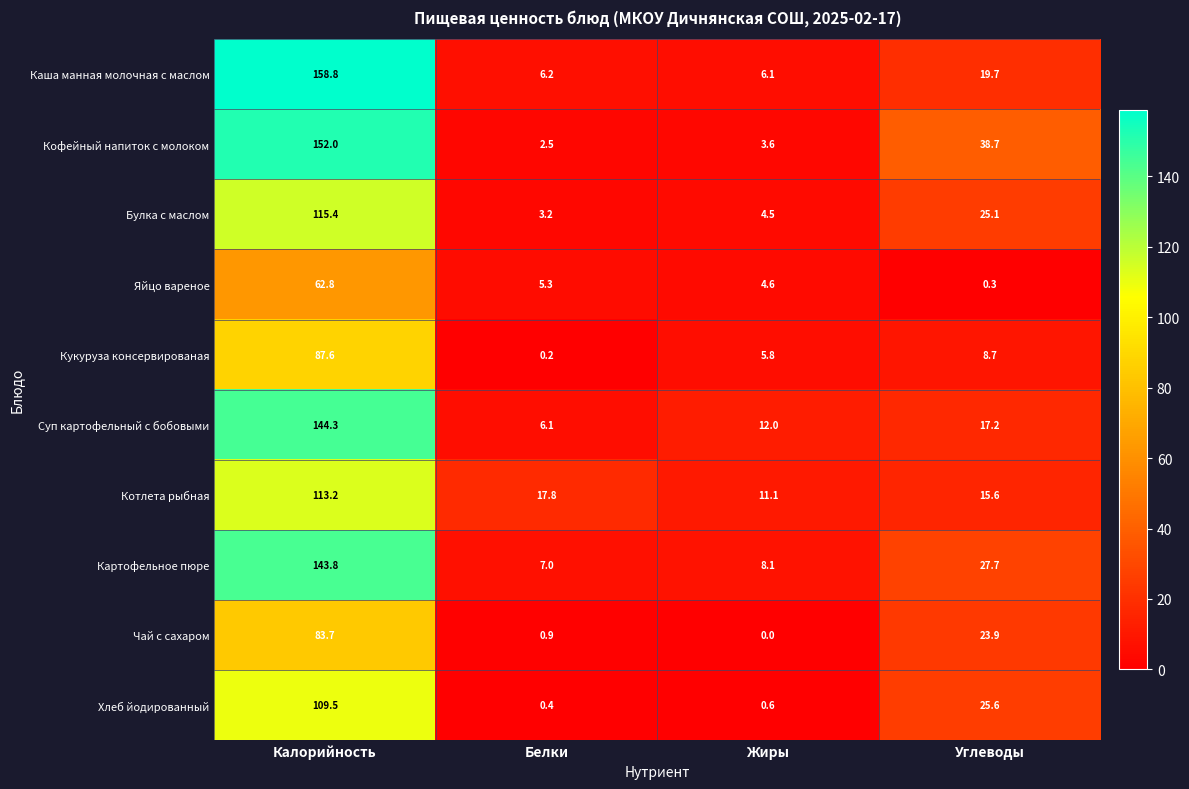

What is the difference between the maximum and minimum values in the Булка с маслом series?

112.2